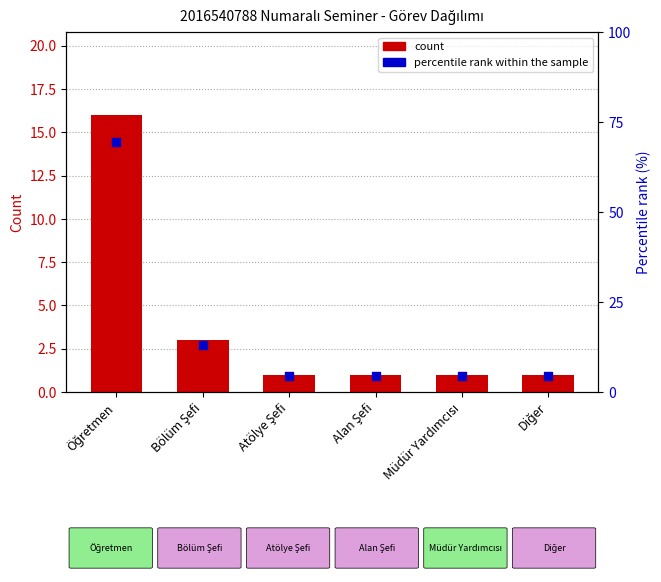

Which series has the largest total across all categories?

percentile rank within the sample